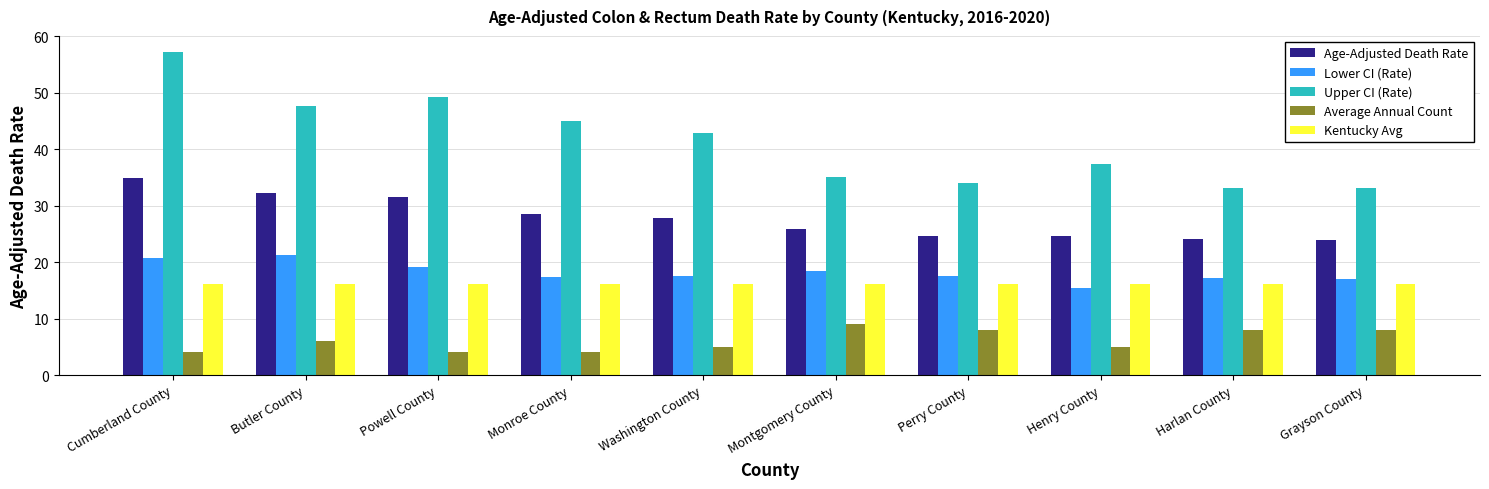

What is the spread (max minus min) of values at Perry County?

26.0